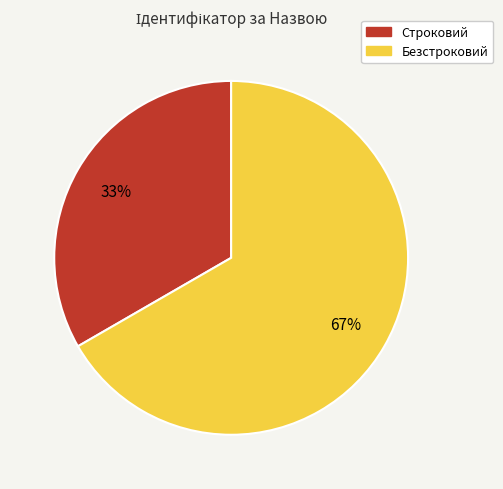

Which category has the smallest portion of the pie?

Строковий